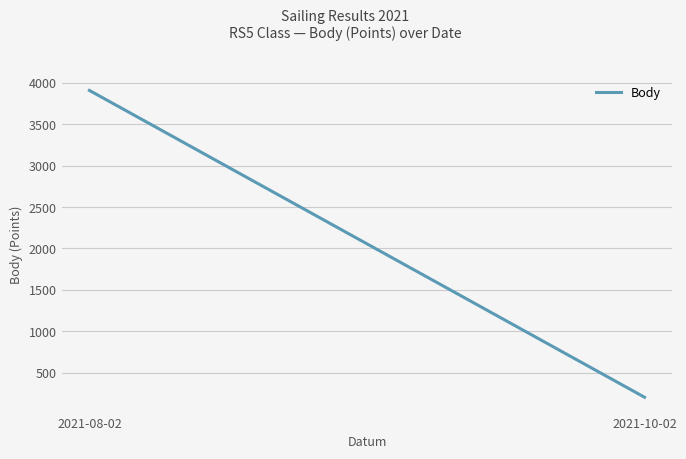

What is the difference between the maximum and minimum values?

3706